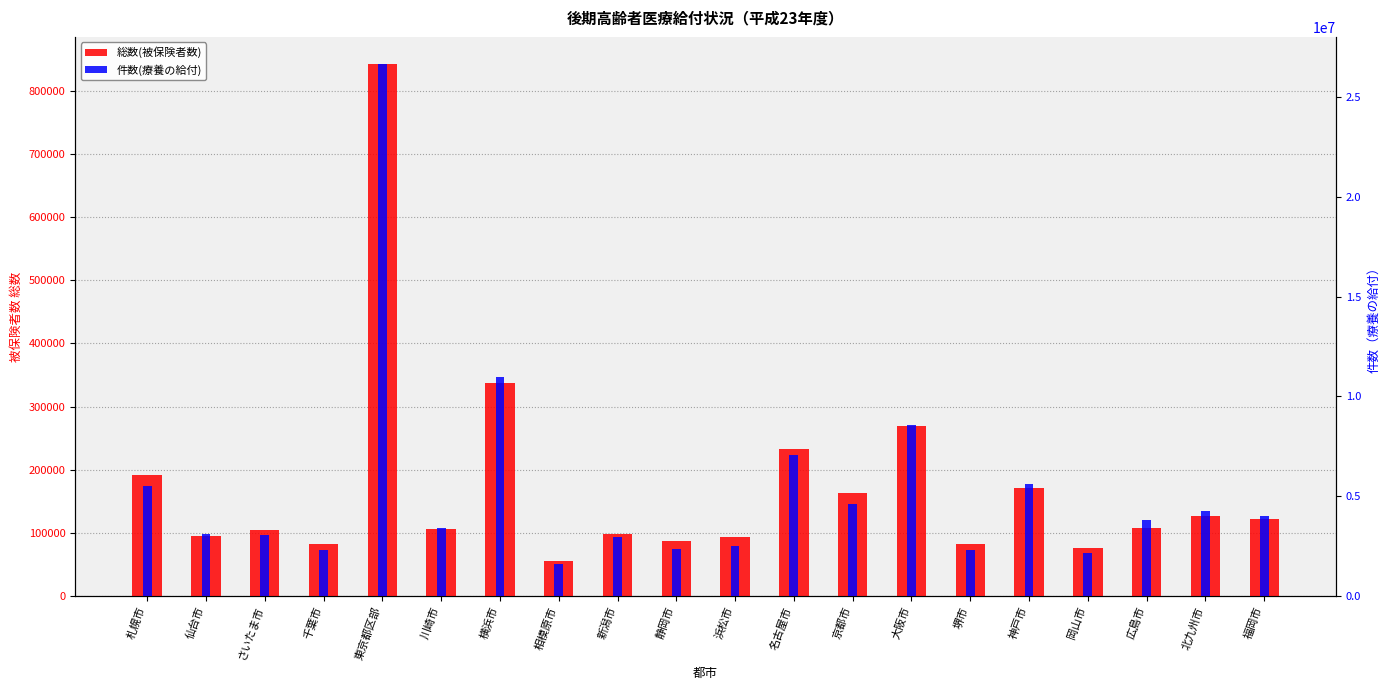

How many groups of bars are there?

20